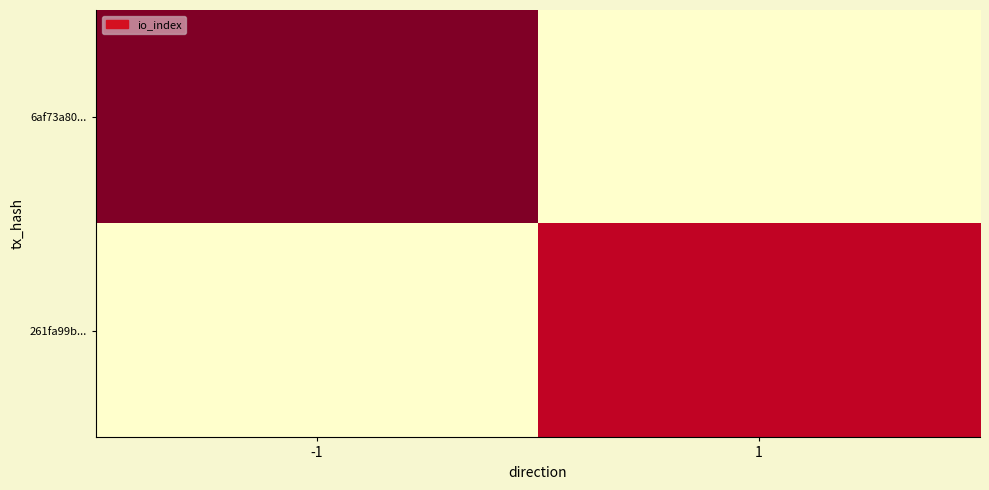

Which series changed the most between -1 and 1?

6af73a80...